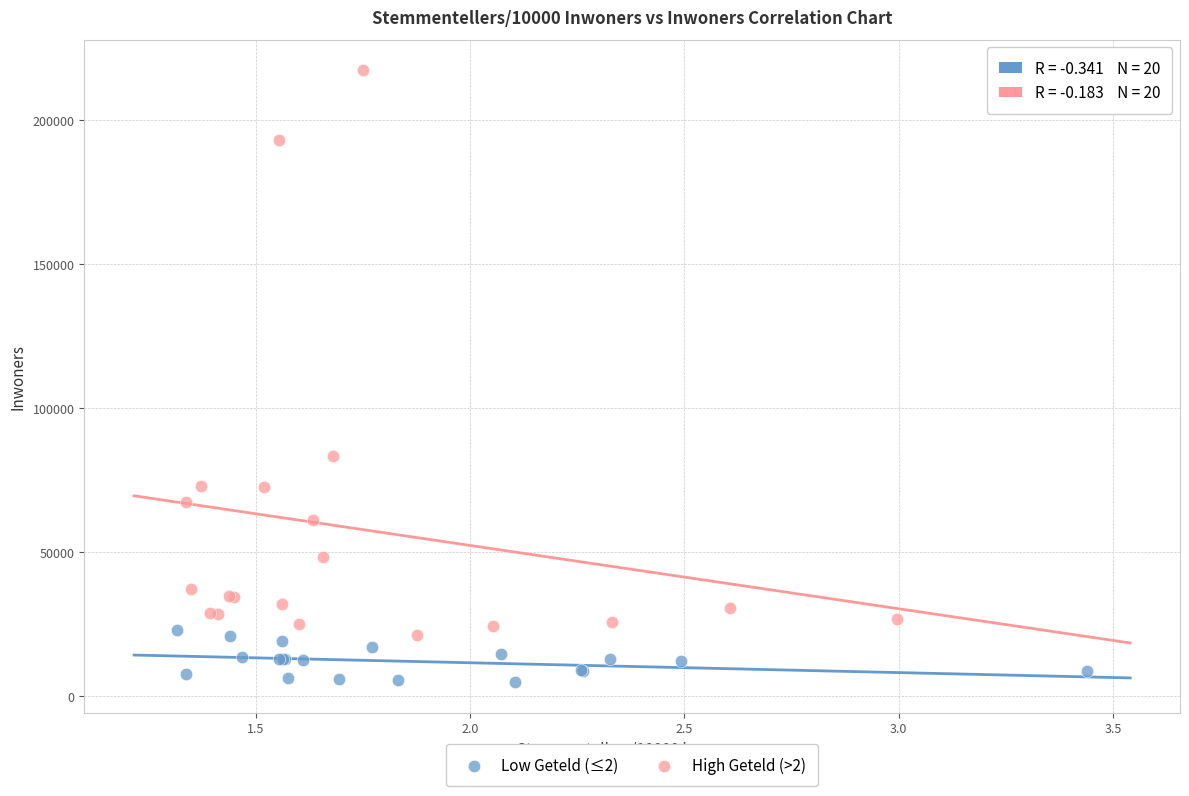

What are all the series names shown in the legend?

Low Geteld (≤2), High Geteld (>2)